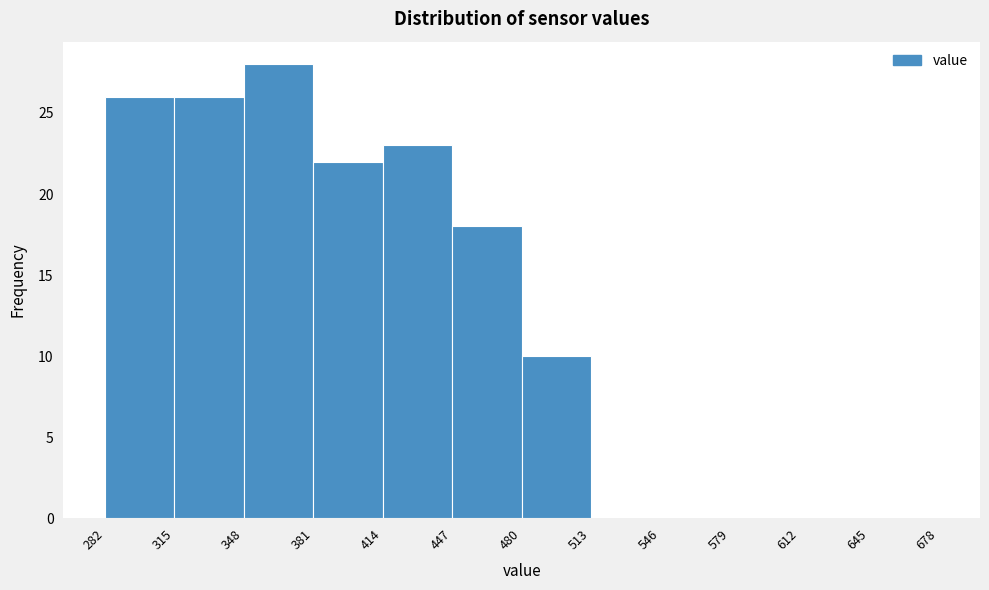

Reading left to right, transcribe this chart: for each bar, give the range it covers on the x-axis and its height. The values are not printed on the chart, so give them approximately, as read against the axis.

282 to 315: 26
315 to 348: 26
348 to 381: 28
381 to 414: 22
414 to 447: 23
447 to 480: 18
480 to 513: 10
513 to 546: 0
546 to 579: 0
579 to 612: 0
612 to 645: 0
645 to 678: 0